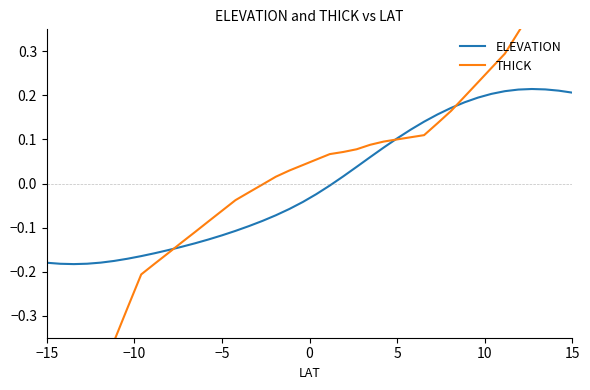

Is it true that ELEVATION equals -0.1 at 28?

False